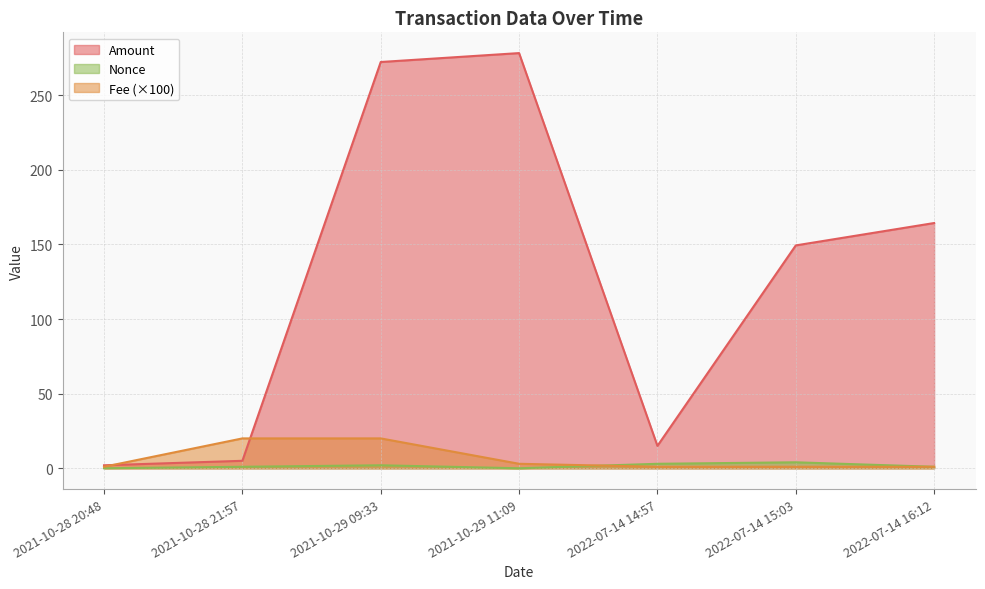

What is the total value across all series at 2021-10-29 11:09?

281.2